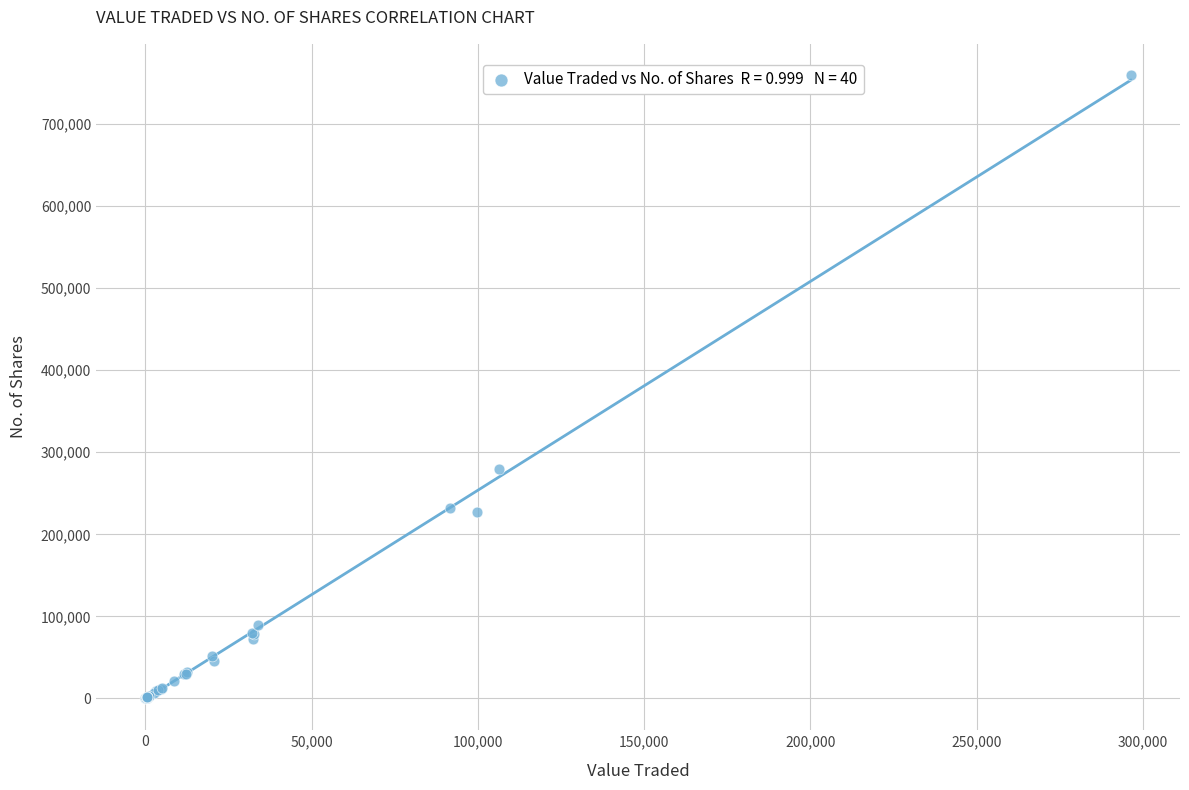

What Y value in the scatter plot is closest to 379905?

280075